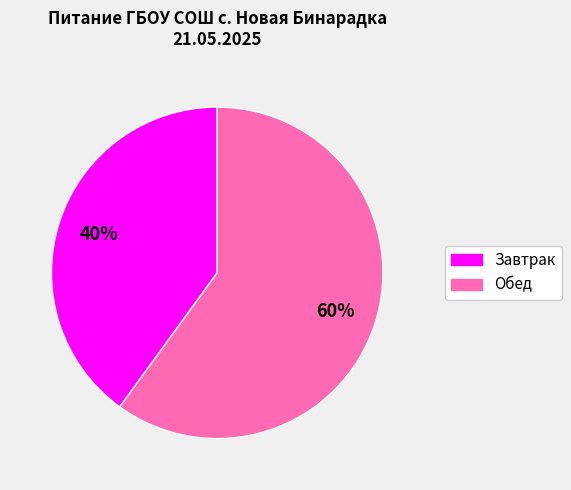

To the nearest percent, what portion does Завтрак represent?

40%